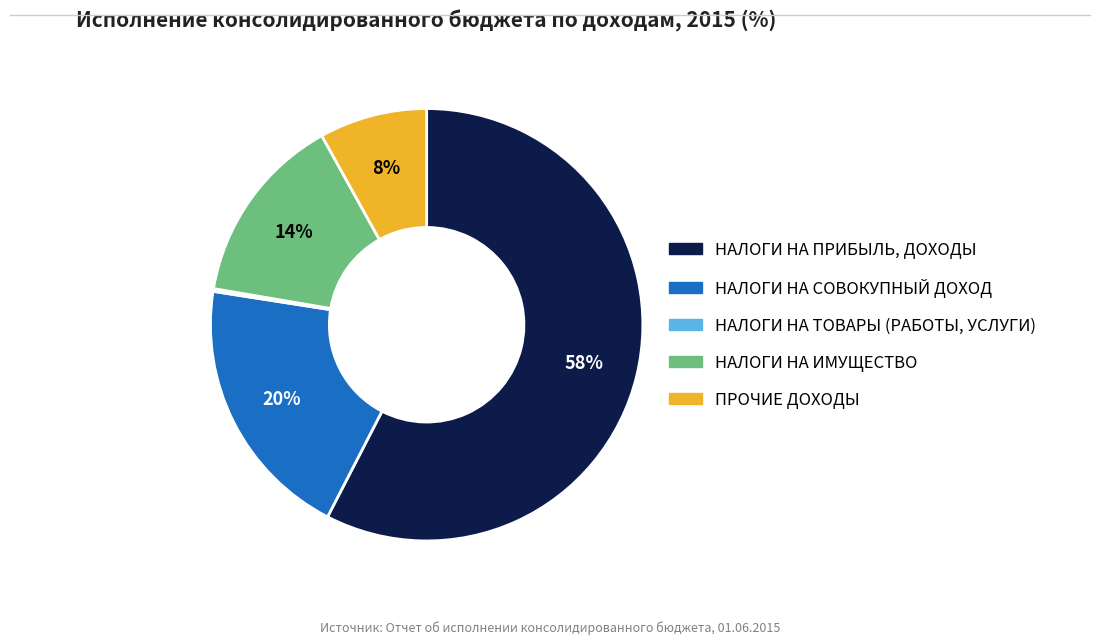

To the nearest percent, what portion does НАЛОГИ НА ИМУЩЕСТВО represent?

14%